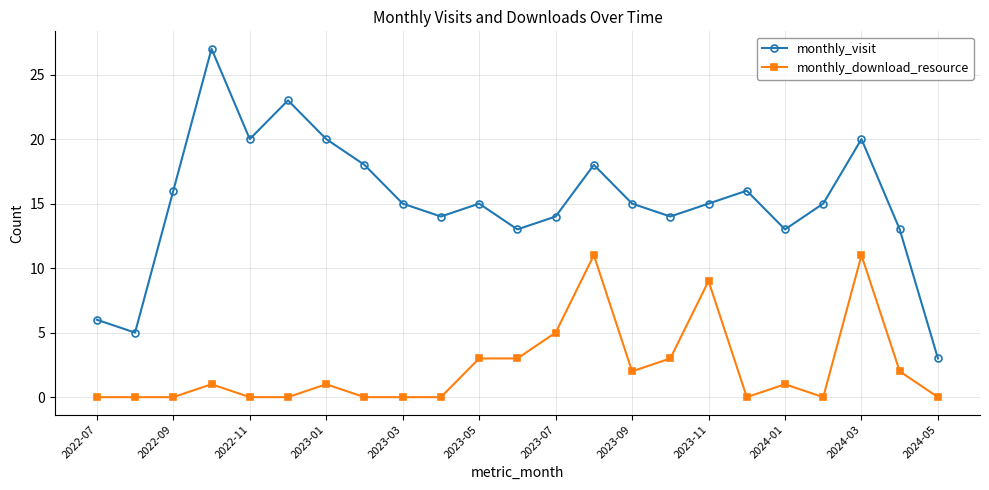

Which series has the widest spread of values?

monthly_visit